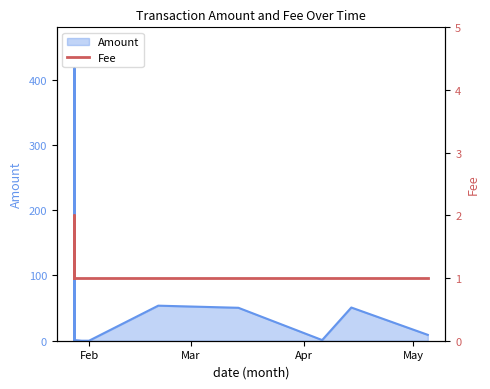

What is the smallest value displayed?

1